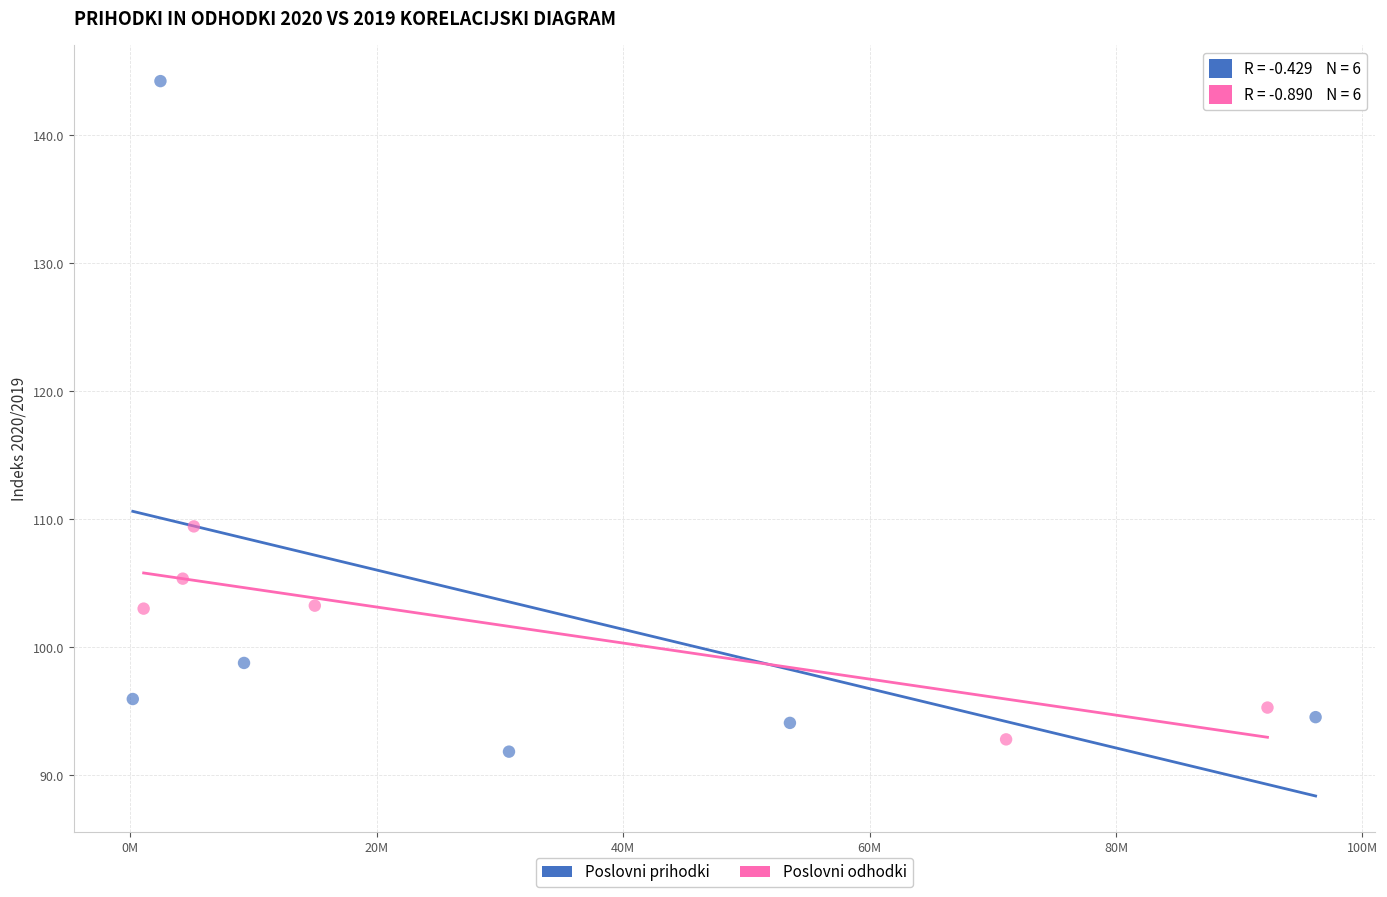

Which series contains the highest Y value?

Poslovni prihodki